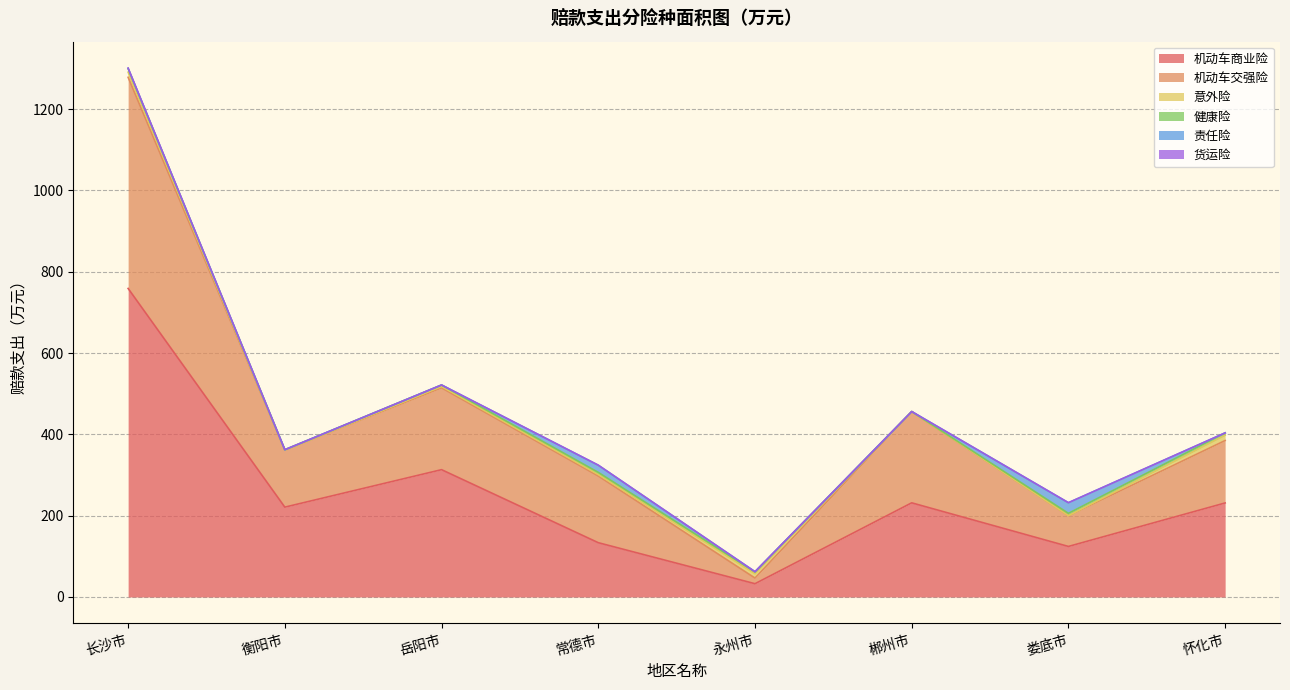

Where does the 机动车交强险 series first go above 164?

长沙市